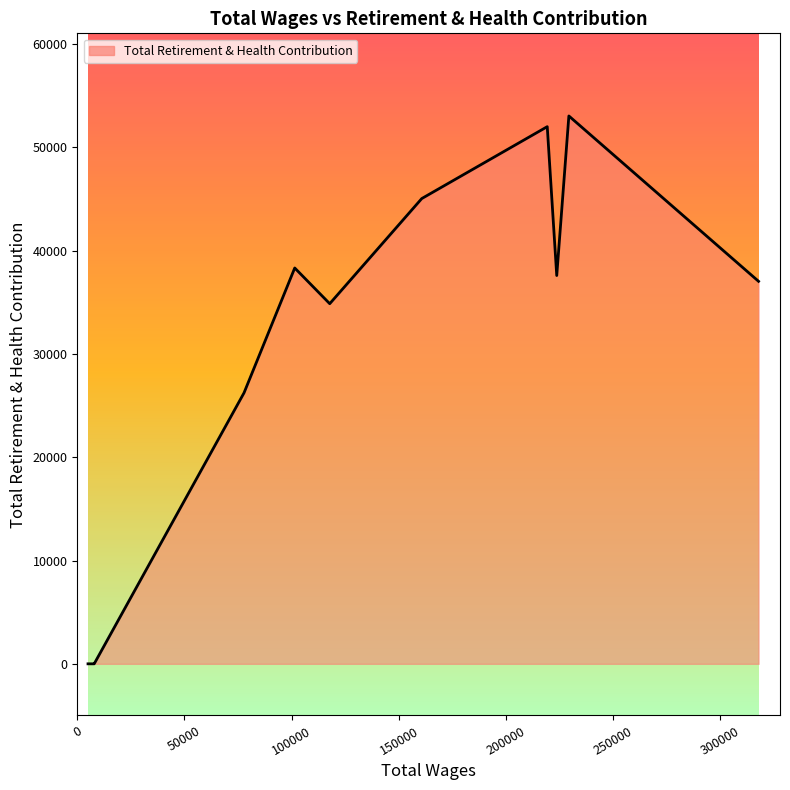

What is the maximum value shown in the chart?

53044